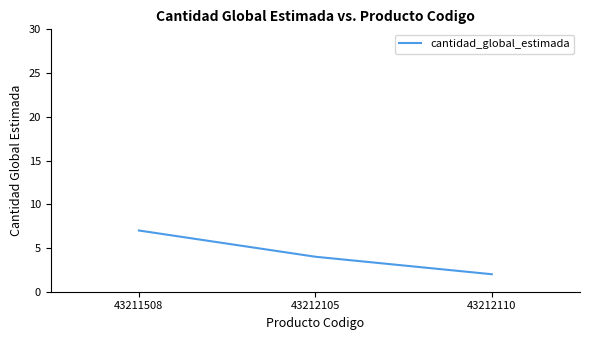

What is the sum of the values at 43212105 and 43212110?

6